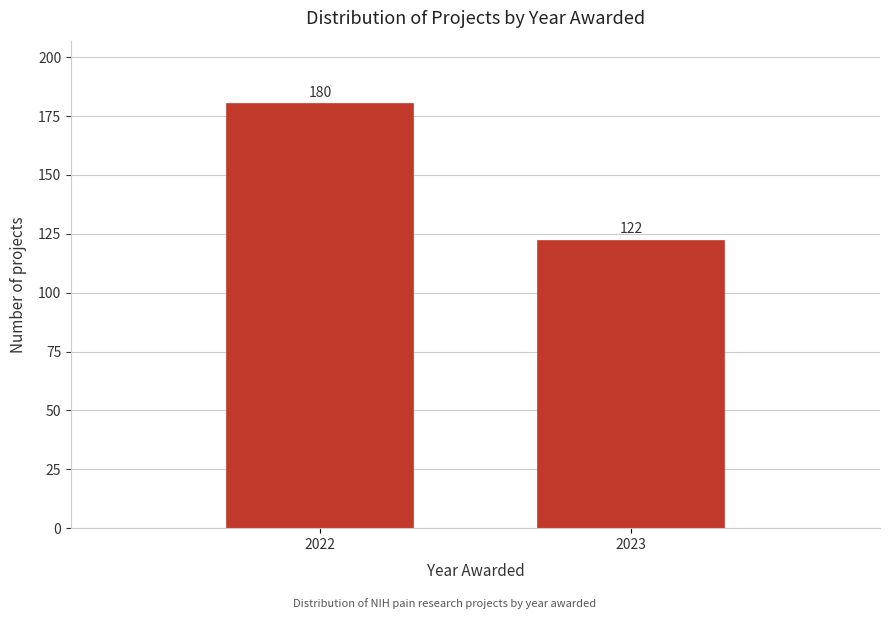

Reading left to right, transcribe all the data shown in this chart.

2022=180	2023=122